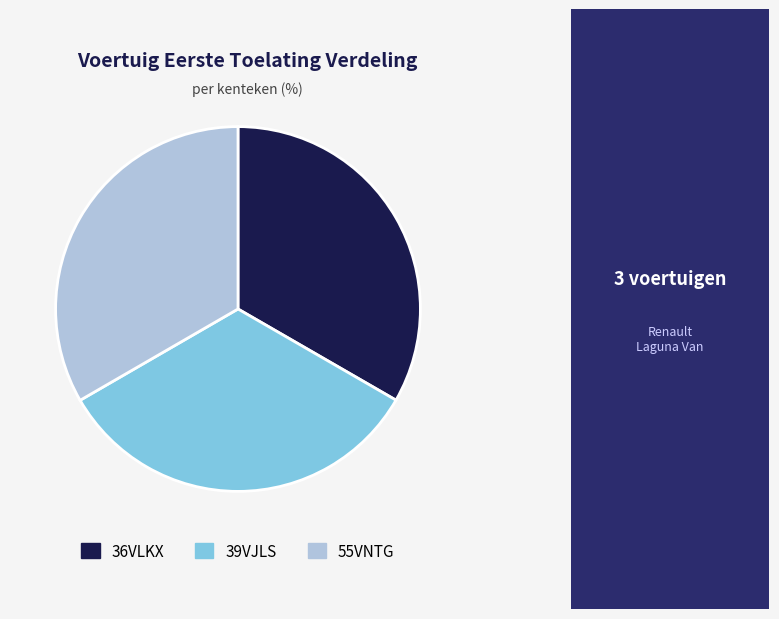

Do 39VJLS and 55VNTG together represent more than half of the pie?

Yes